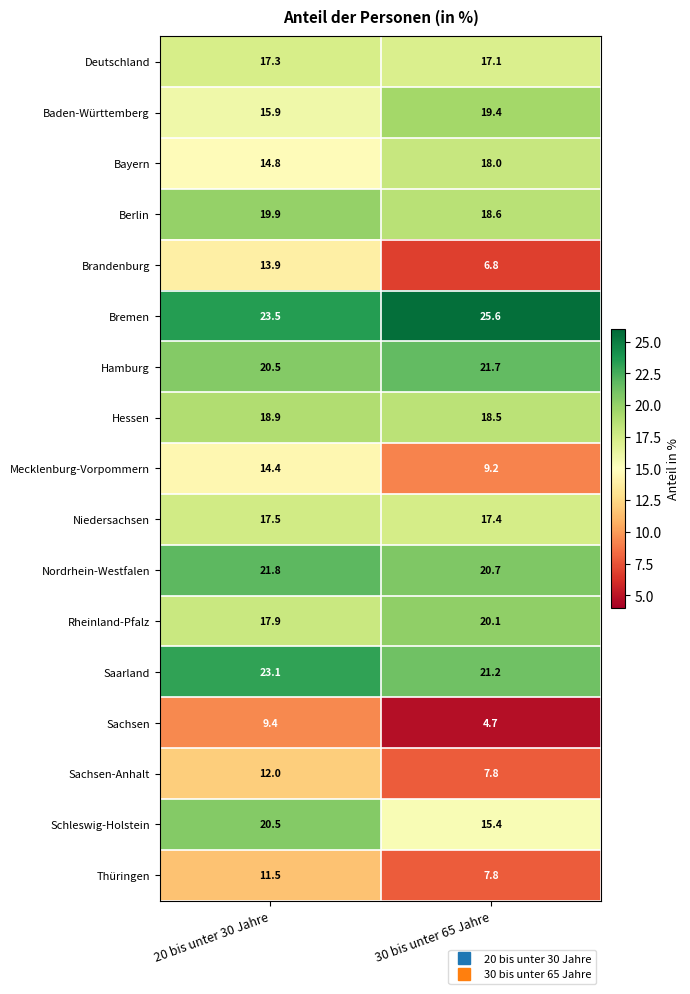

What is the sum of all Saarland values?

44.3